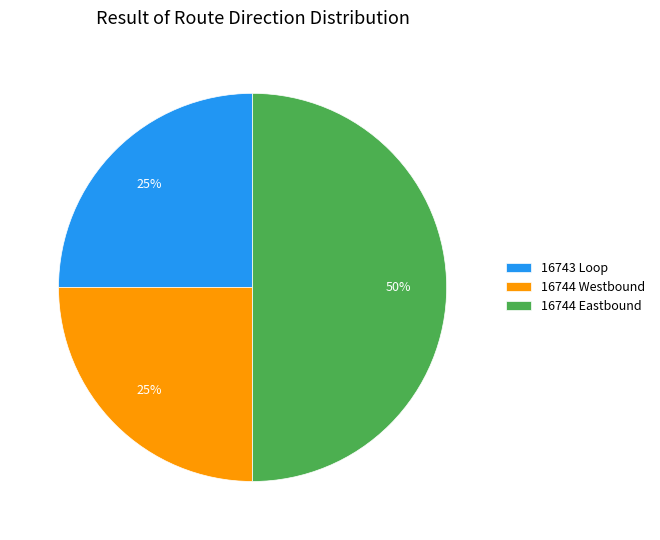

To the nearest percent, what is the combined percentage of 16743 Loop and 16744 Eastbound?

75%